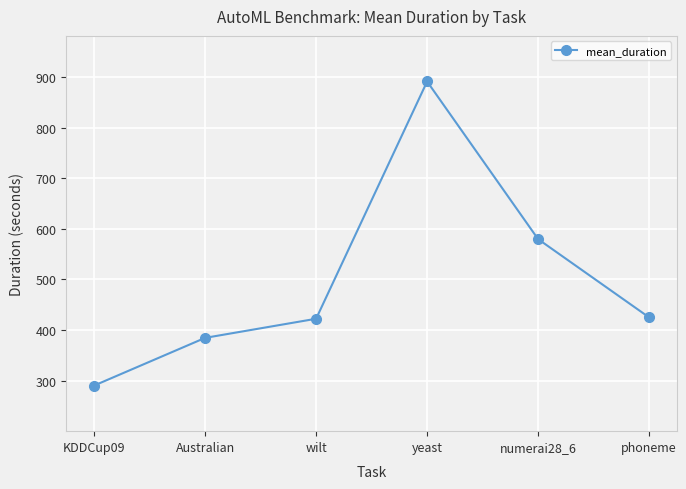

How many lines are shown in the chart?

1